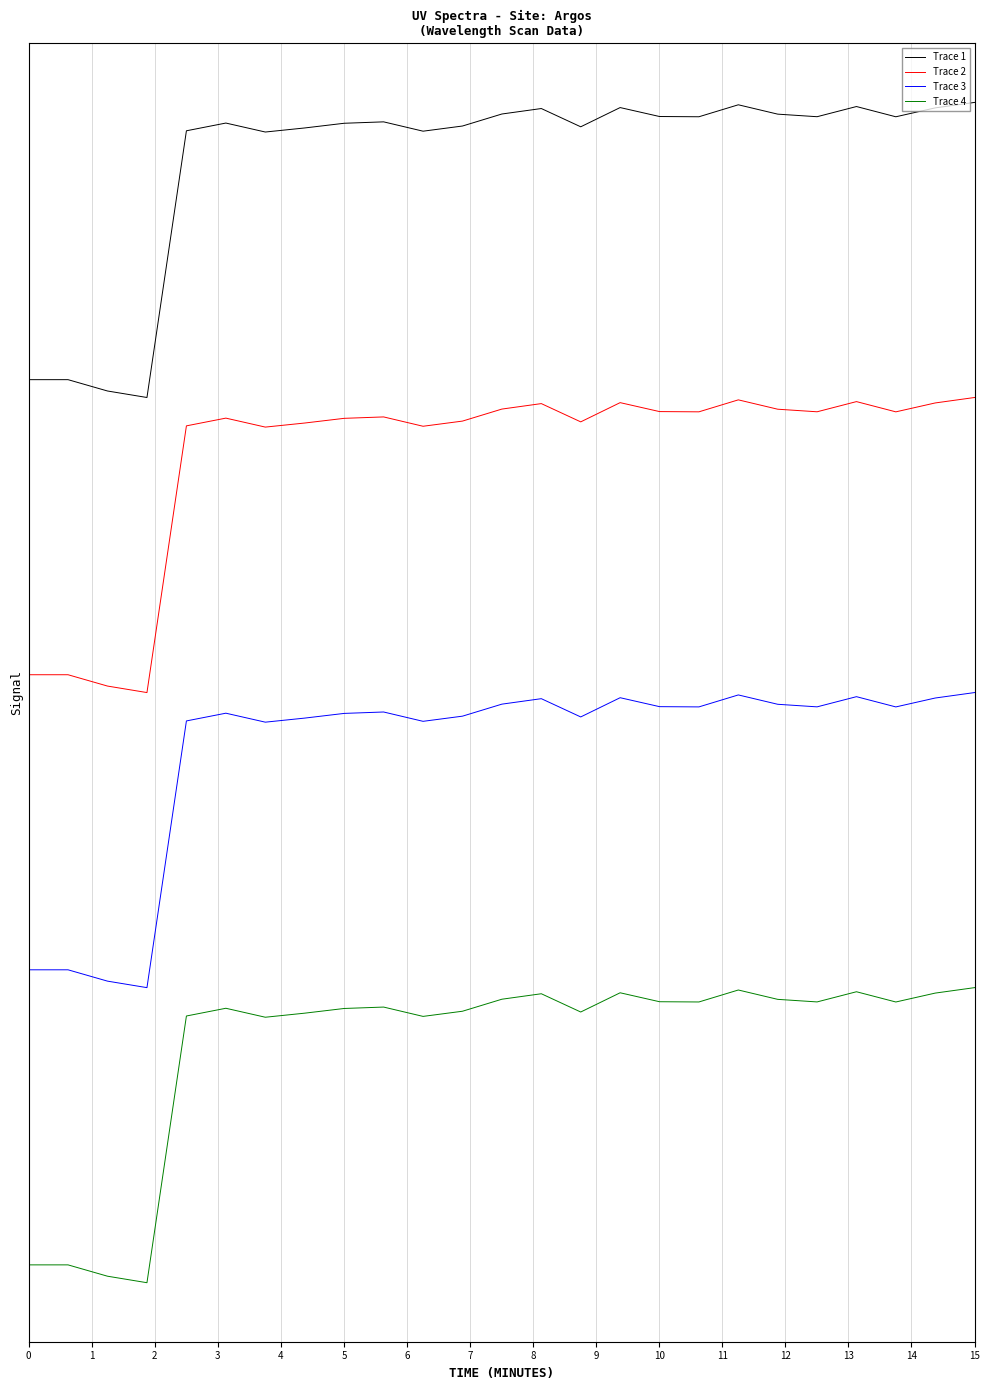

Does the chart display data point markers on the line(s)?

No